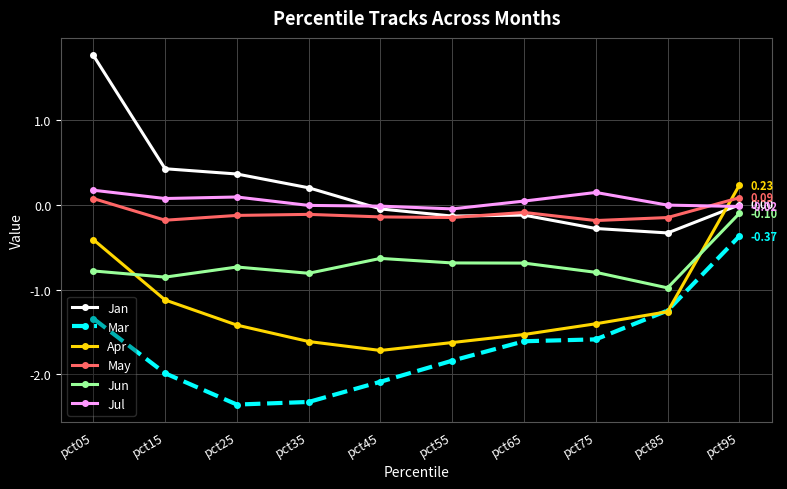

What is the total value across all series at pct25?

-4.2